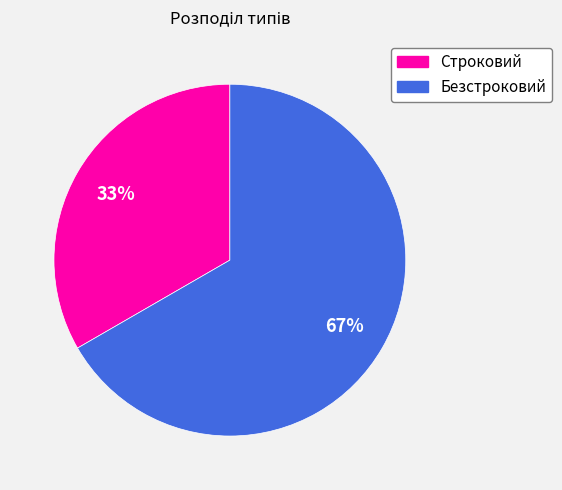

What is the ratio of the value at Безстроковий to the value at Строковий?

2.0